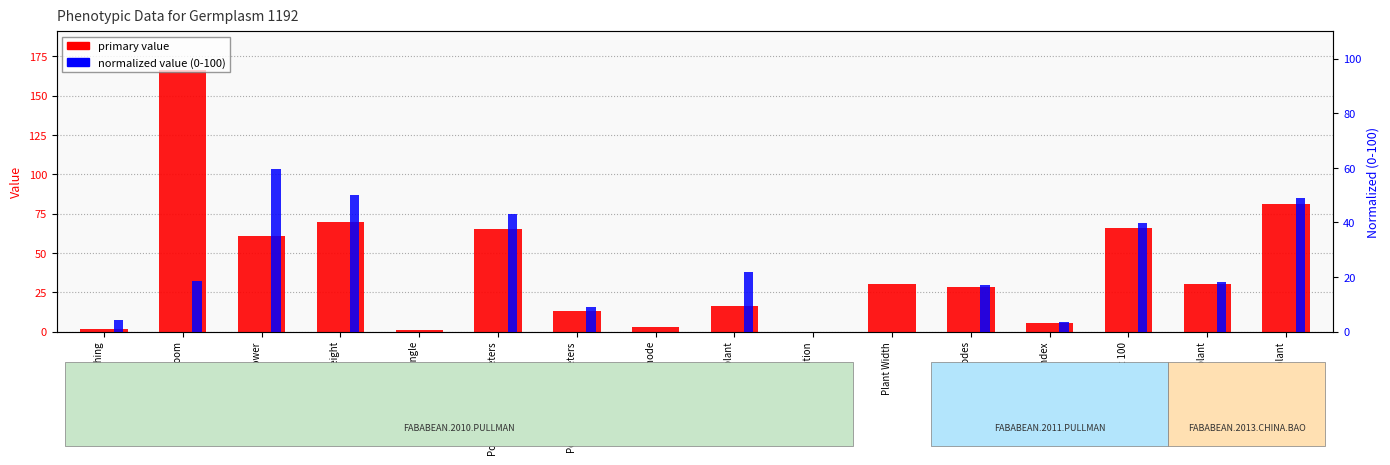

True or false: normalized value (0-100) has a value of 0.0 at Pods per node.

True